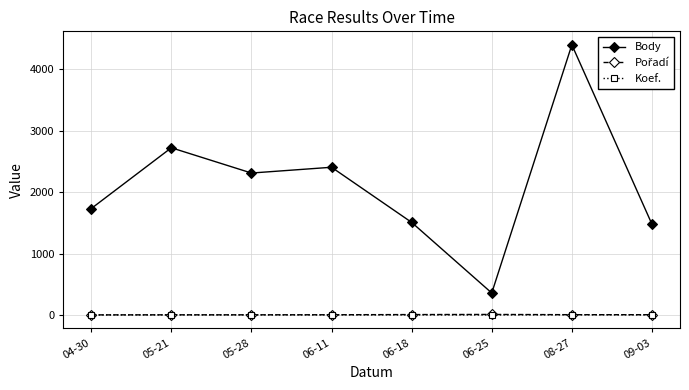

True or false: Body and Koef. cross at least once.

False